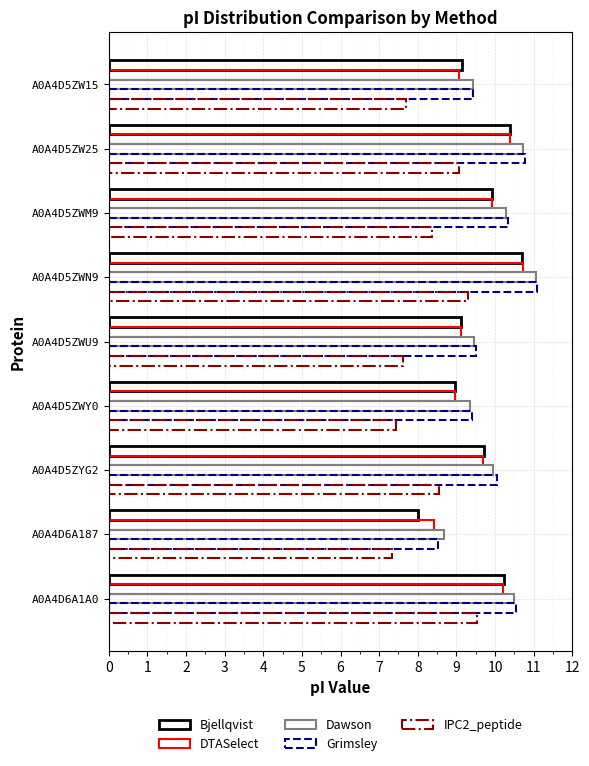

How many distinct data groups are displayed?

5